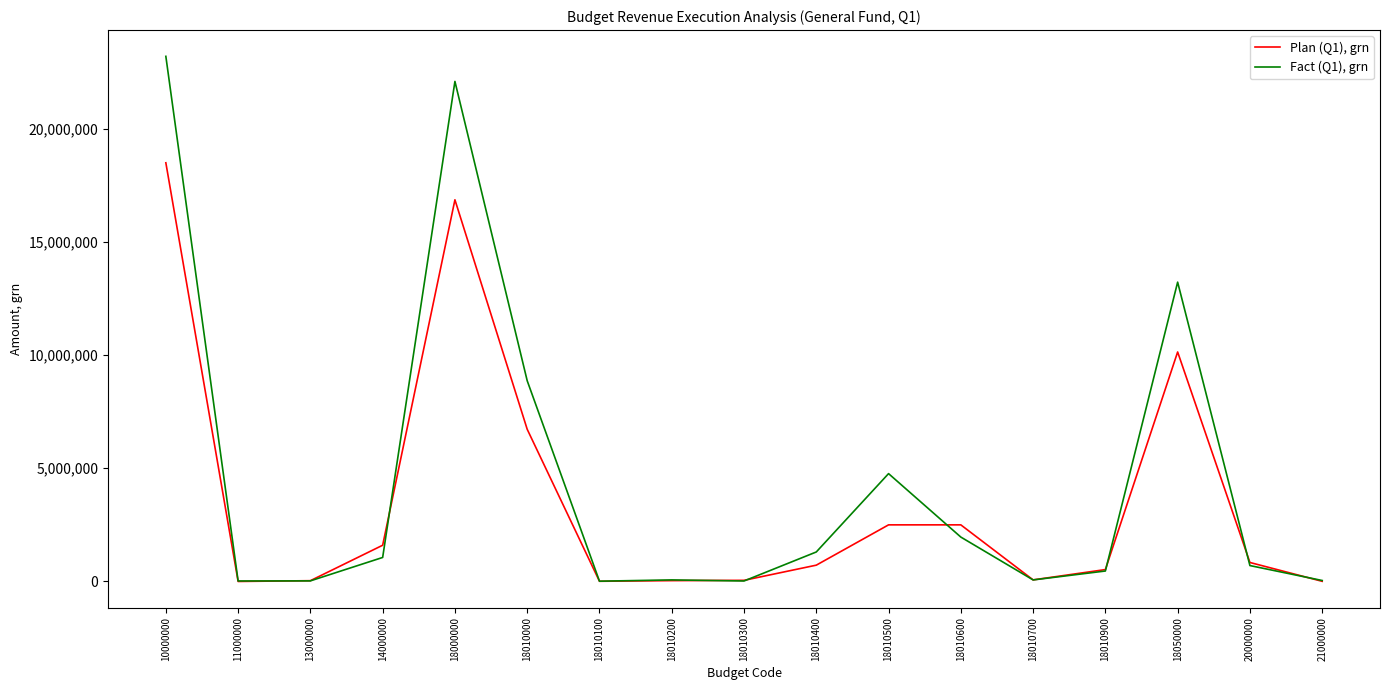

What value does the Fact (Q1), grn series have at 18010600?

1960560.1